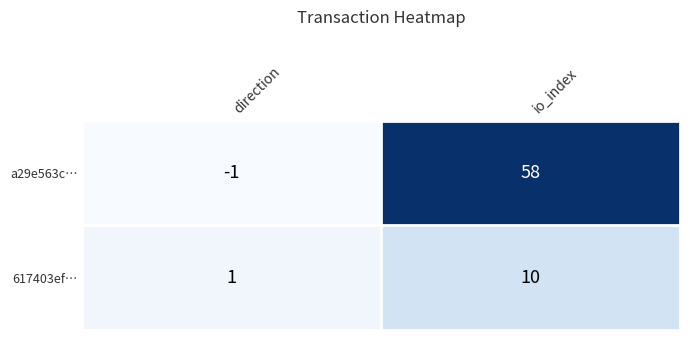

The a29e563c… series shows 58 at io_index. True or false?

True